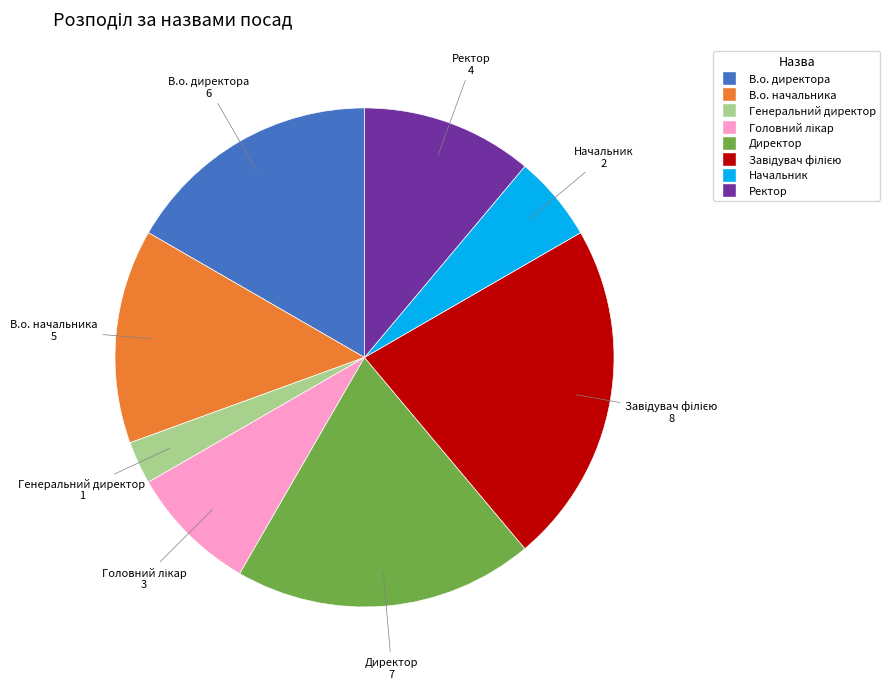

Count the number of slices in the pie.

8